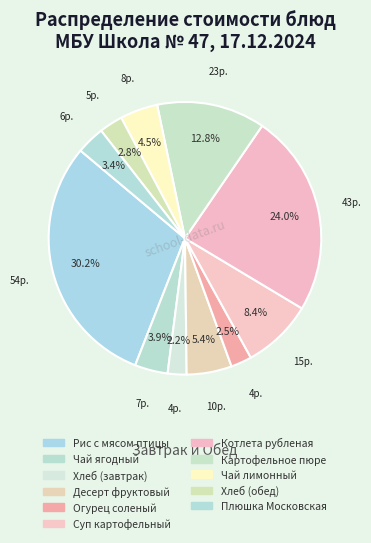

How many segments does this pie chart have?

11